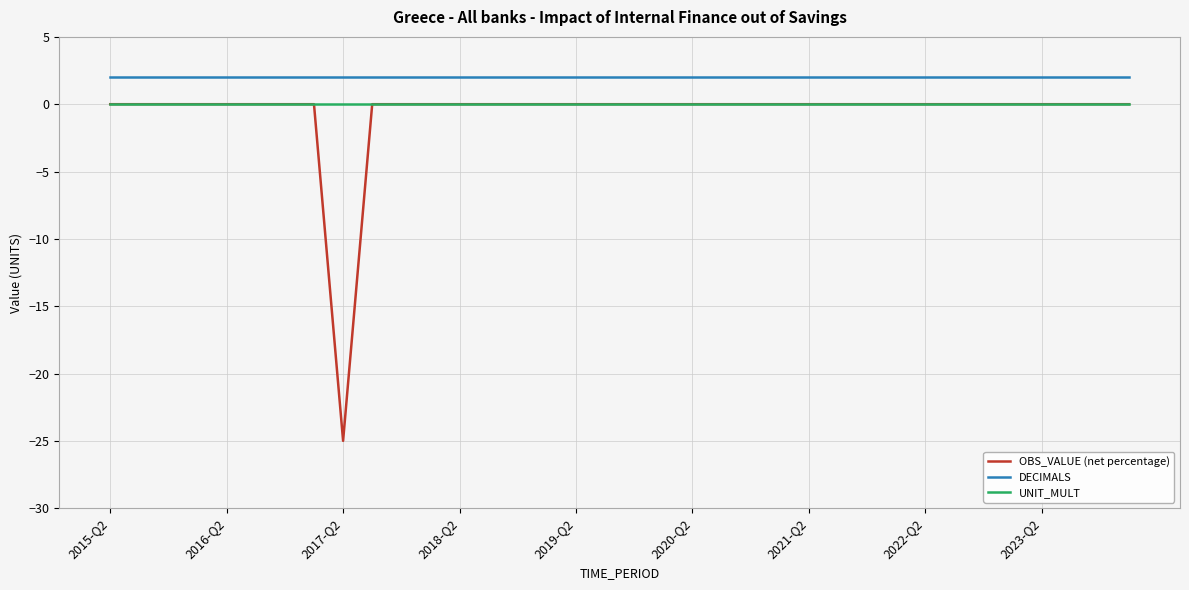

True or false: DECIMALS and UNIT_MULT intersect in this chart.

False